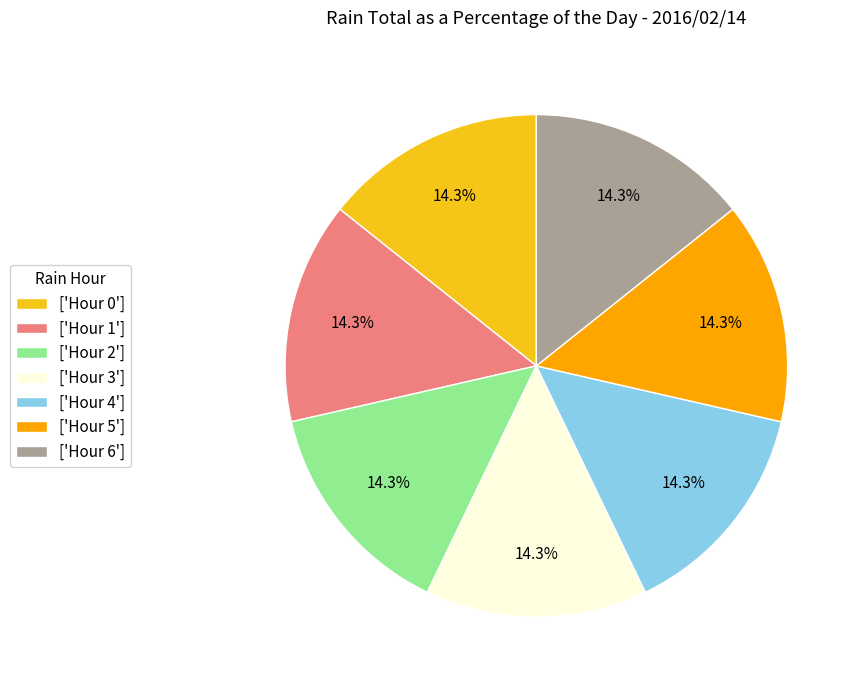

Combined, do ['Hour 1'] and ['Hour 3'] account for over 50%?

No